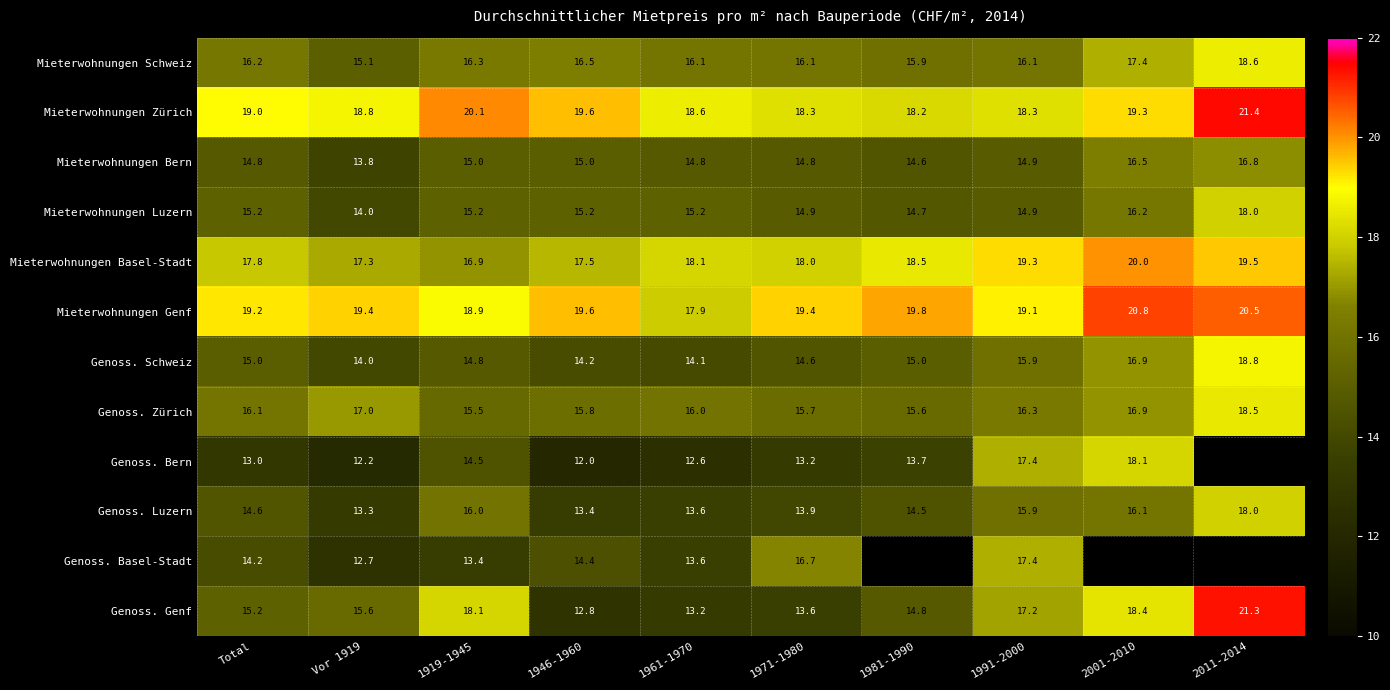

What is the difference between the Genoss. Zürich values at 1991-2000 and 2001-2010?

0.6